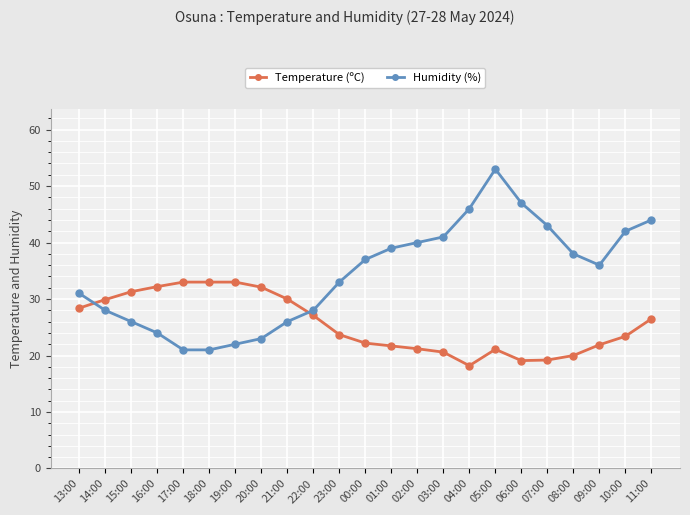

How many values in the Temperature (ºC) series exceed 23?

13